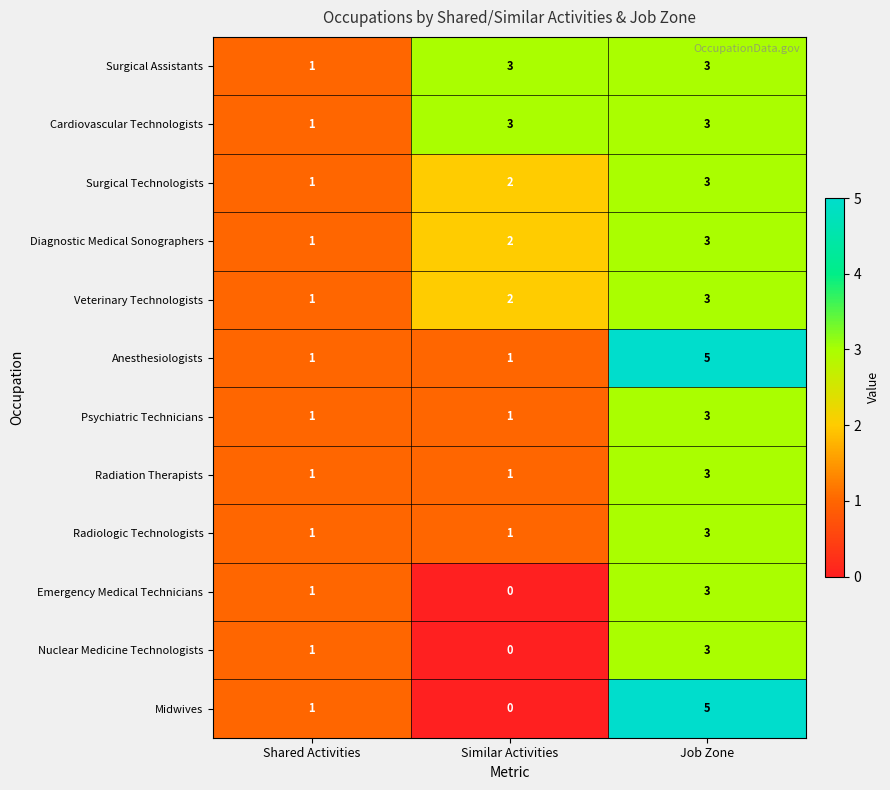

What is the sum of all Veterinary Technologists values?

6